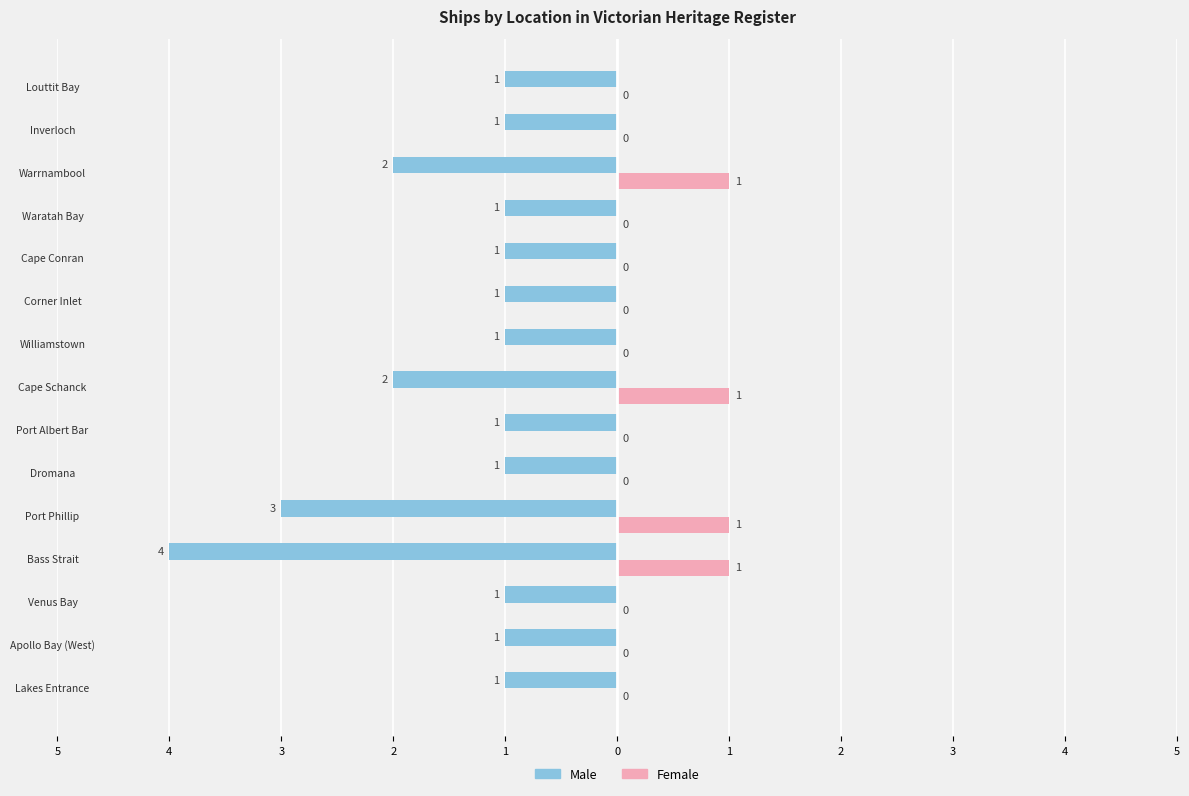

What are all the series names shown in the legend?

Male, Female